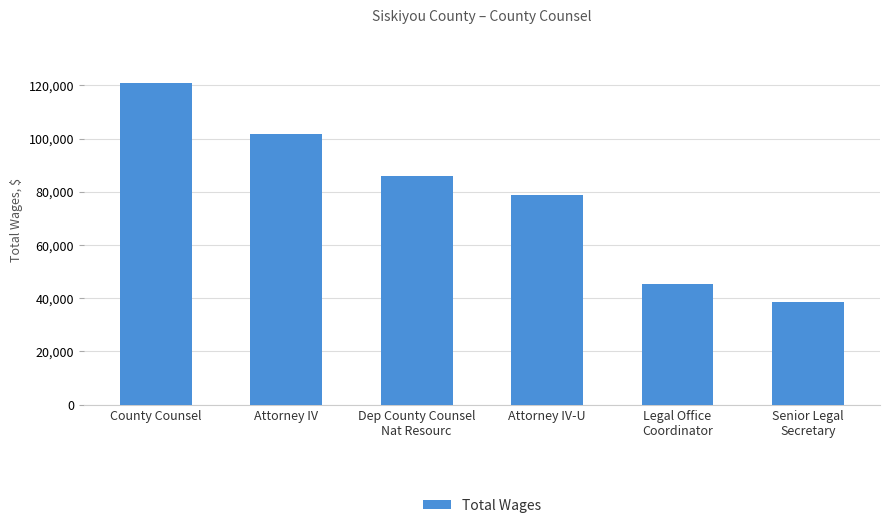

Reading left to right, what are all the values shown in this chart?

County Counsel=120914	Attorney IV=101668	Dep County Counsel
Nat Resourc=85796	Attorney IV-U=78954	Legal Office
Coordinator=45489	Senior Legal
Secretary=38572